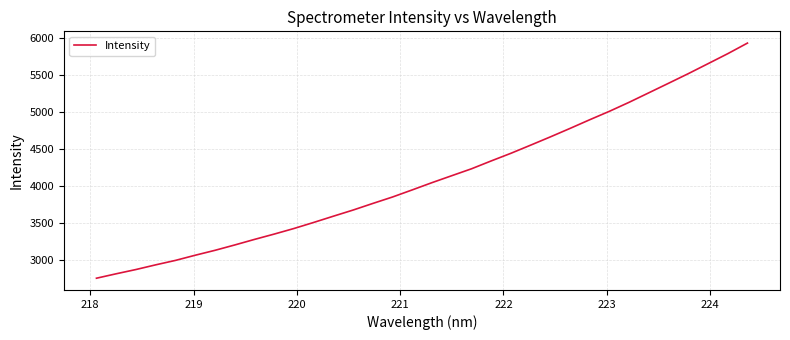

How many categories are shown in the chart?

34